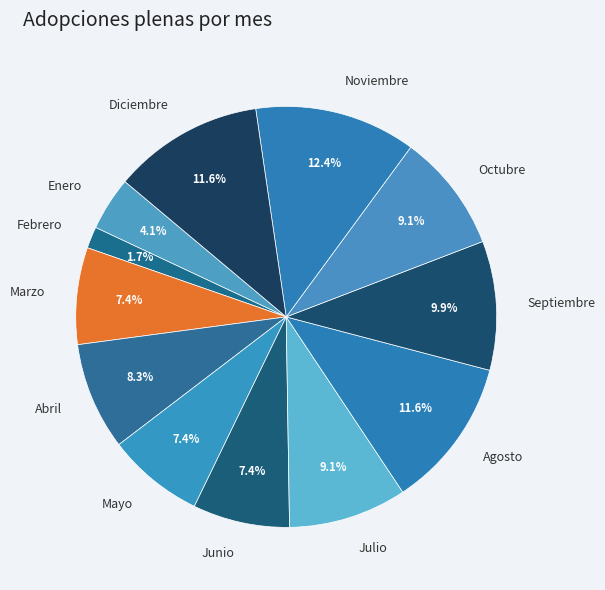

Count the number of slices in the pie.

12